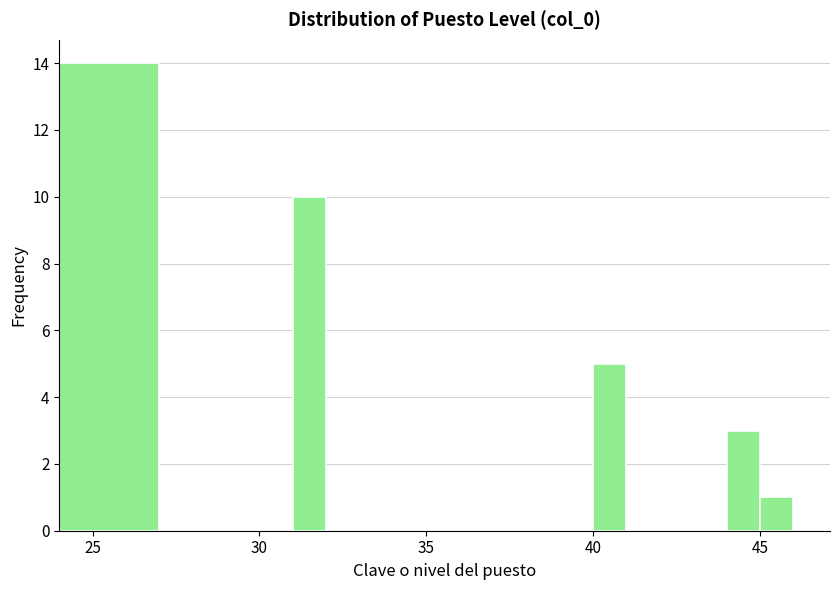

Read against the x-axis, roughly where is the centre of the tallest bar?

25.5